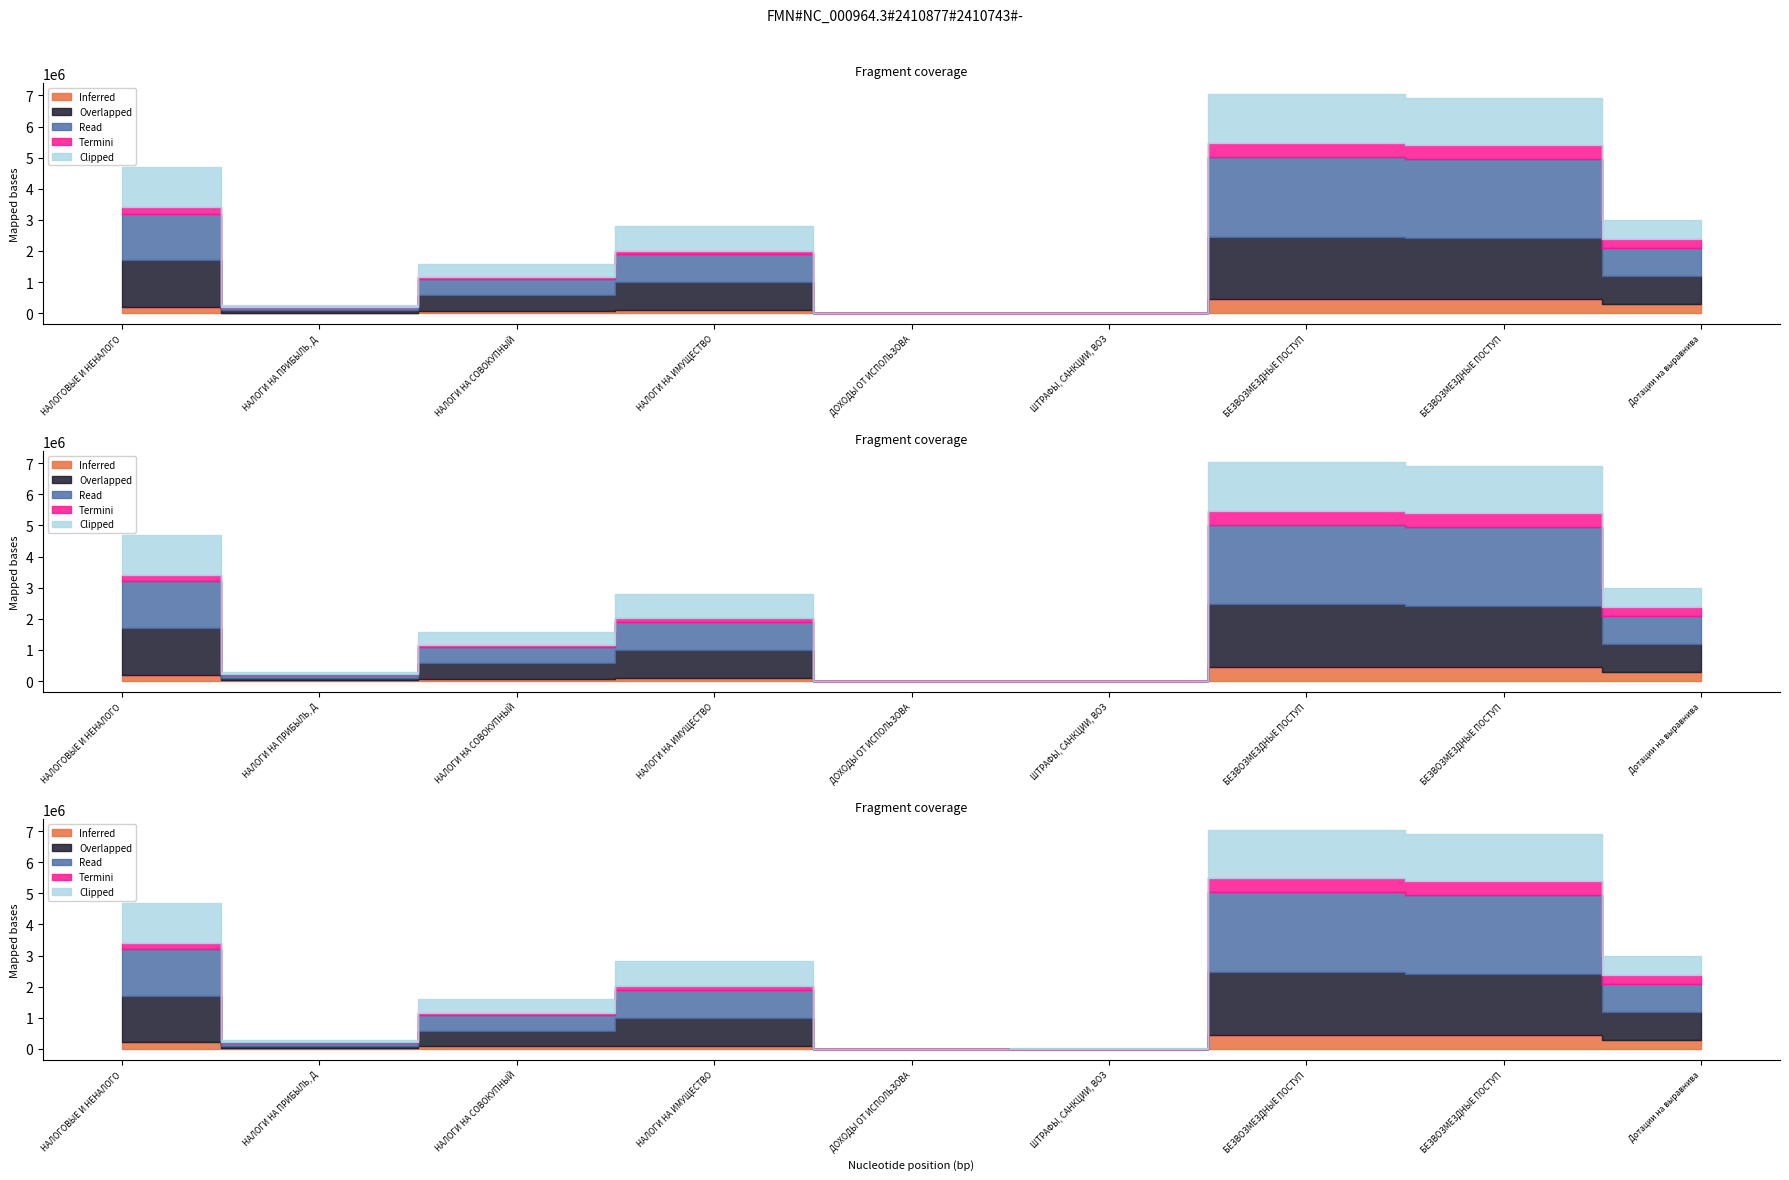

In Исполнение за отчетный период, how many points are higher than both neighbors (excluding endpoints)?

1